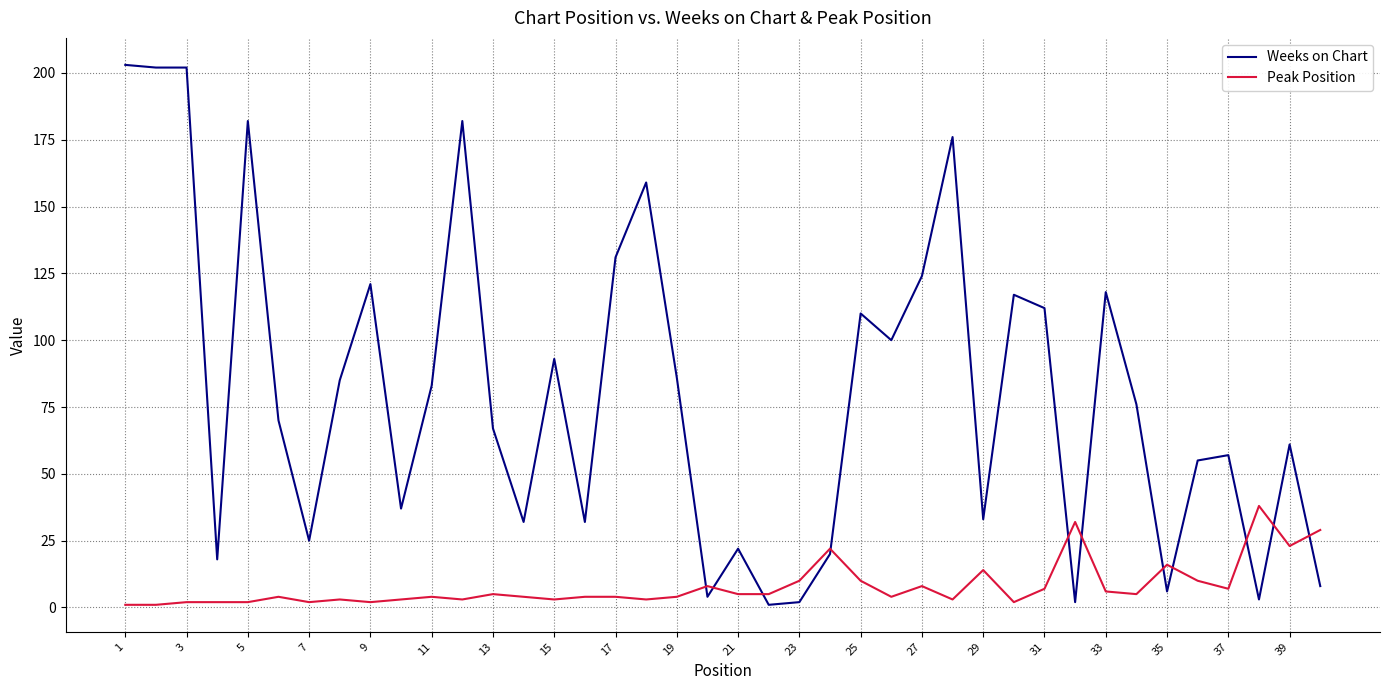

Reading right to left, transcribe all the data shown in this chart.

Weeks on Chart: 8	61	3	57	55	6	76	118	2	112	117	33	176	124	100	110	20	2	1	22	4	86	159	131	32	93	32	67	182	83	37	121	85	25	70	182	18	202	202	203
Peak Position: 29	23	38	7	10	16	5	6	32	7	2	14	3	8	4	10	22	10	5	5	8	4	3	4	4	3	4	5	3	4	3	2	3	2	4	2	2	2	1	1